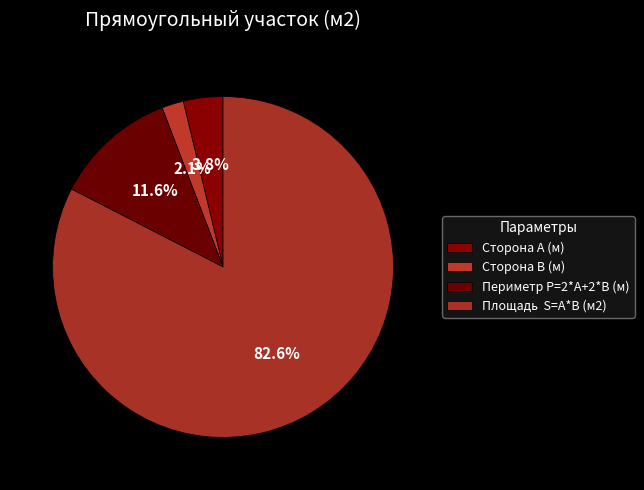

Which has a higher value, Сторона А (м) or Сторона В (м)?

Сторона А (м)